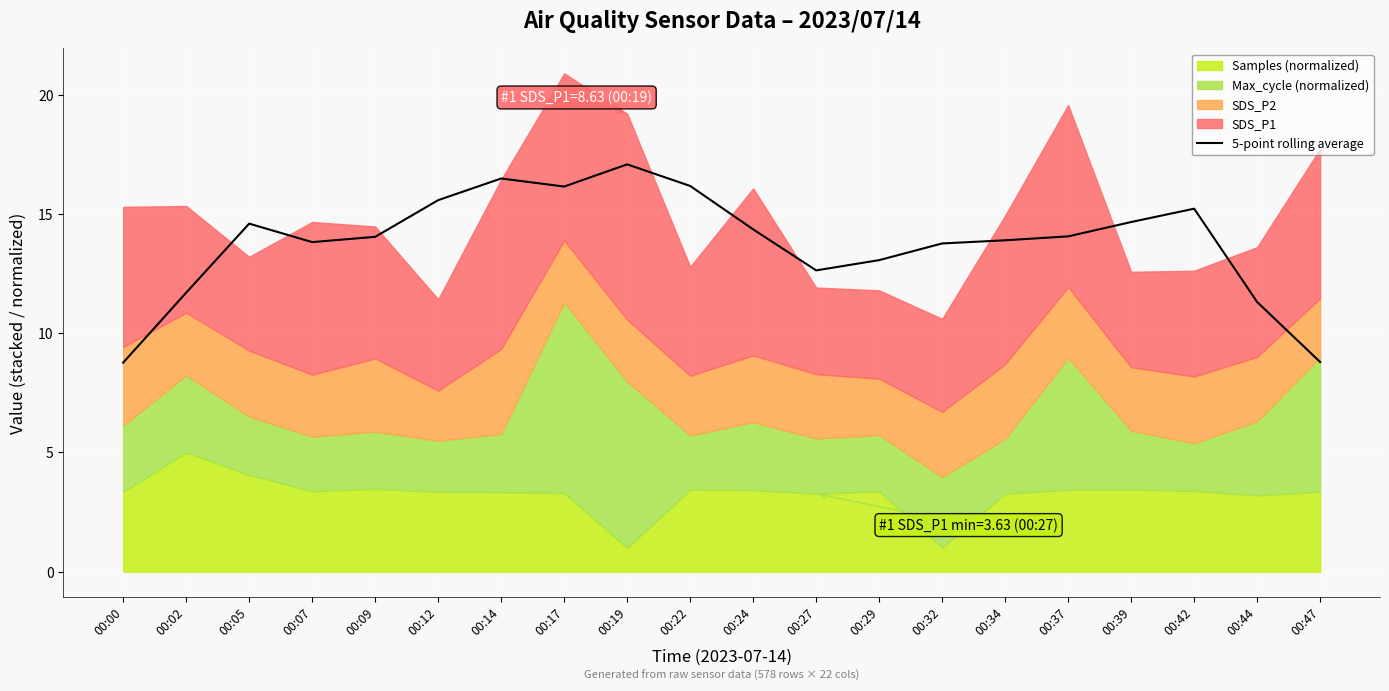

The 5-point rolling average series shows 17.1 at 00:19. True or false?

True